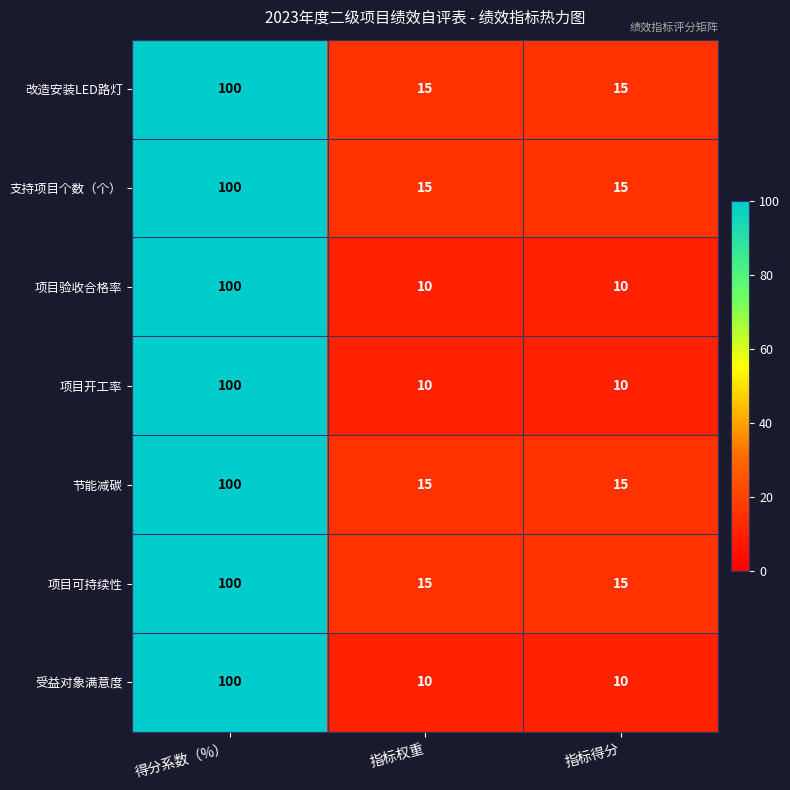

At which category is the sum across all series the highest?

得分系数（%）